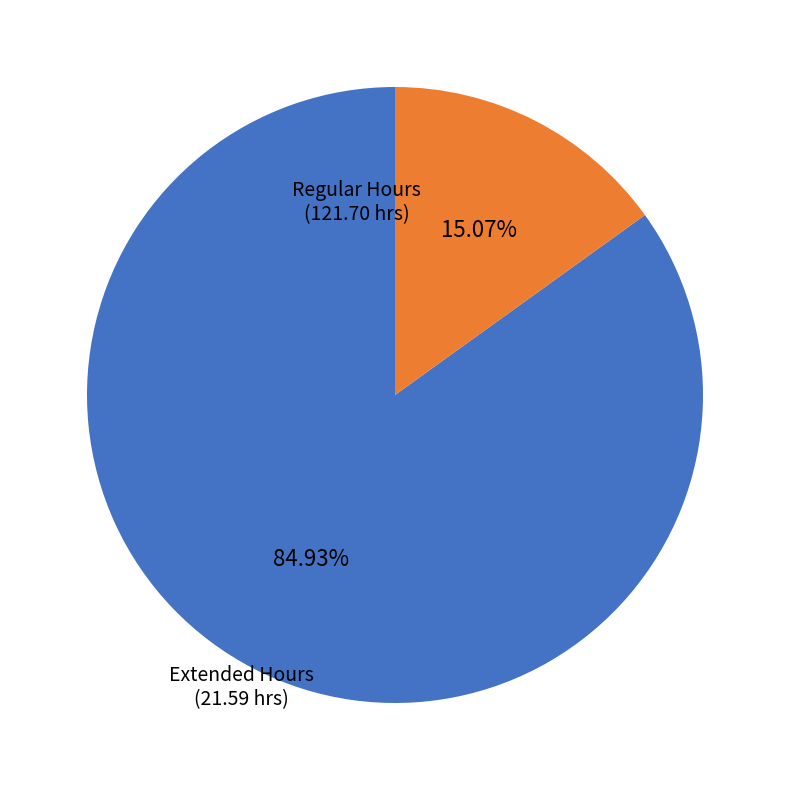

Is there a majority slice in this chart?

Yes